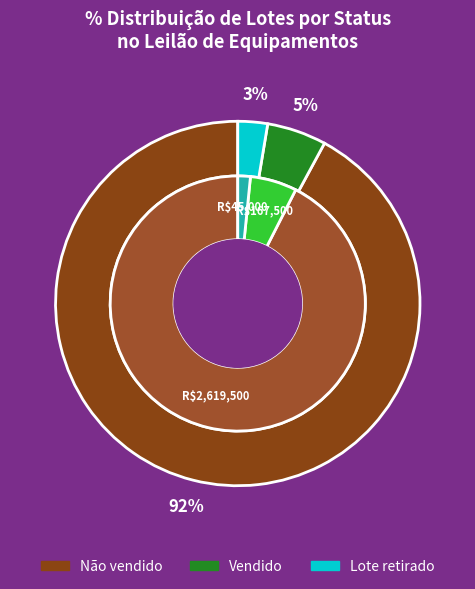

To the nearest percent, what is the average slice percentage?

33%